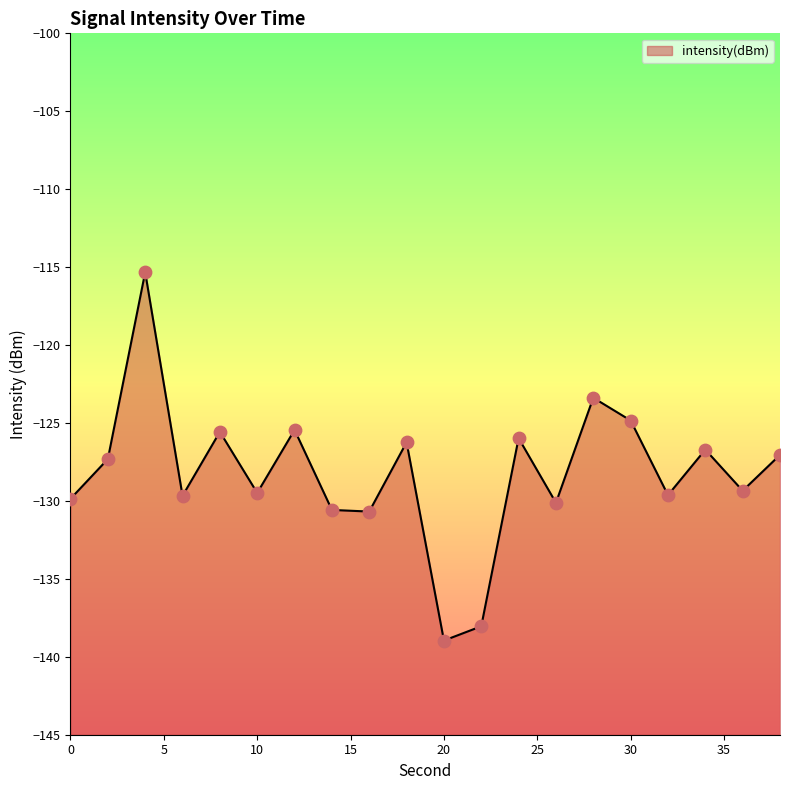

What is the change in value from 0 to 4?

+14.5